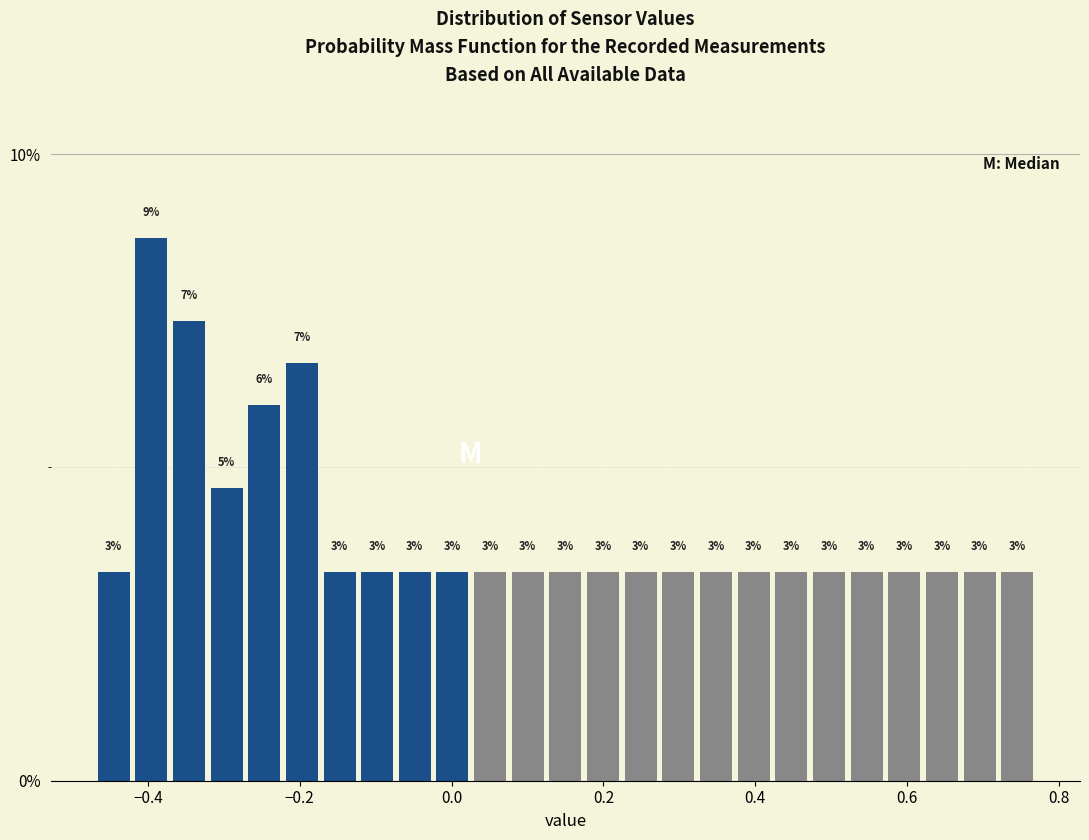

Read against the x-axis, roughly where is the centre of the tallest bar?

-0.40